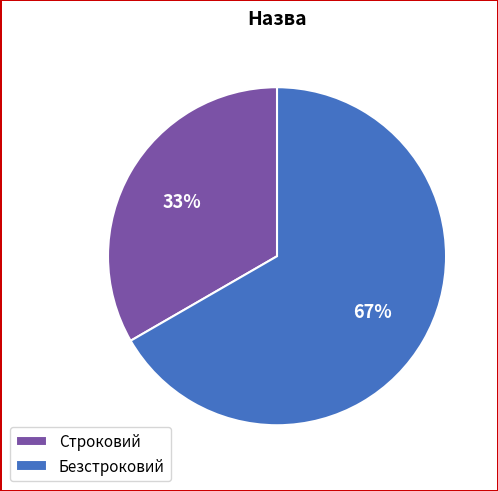

To the nearest percent, what is the combined percentage of Строковий and Безстроковий?

100%